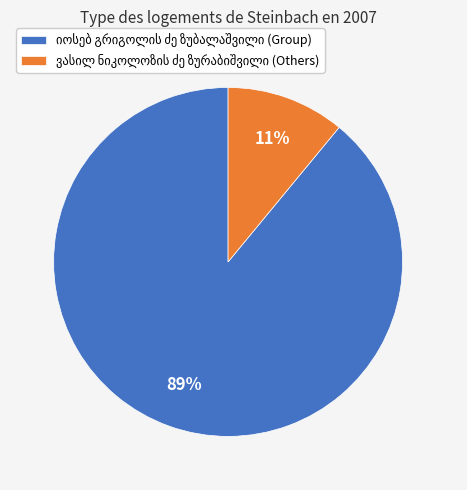

Is there any slice that represents more than half of the pie?

Yes